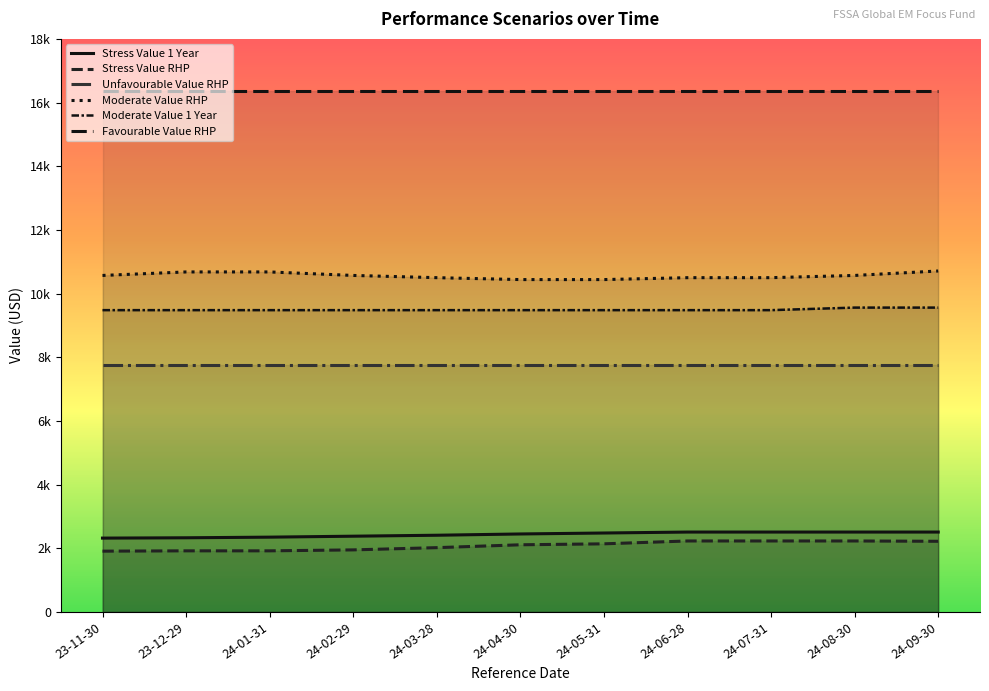

What is the difference between the maximum and minimum values in the Moderate Value RHP series?

270